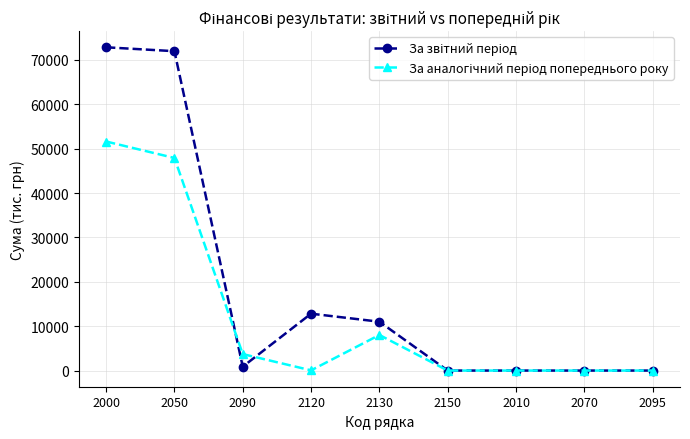

What is the total value across all series at 2000?

124488